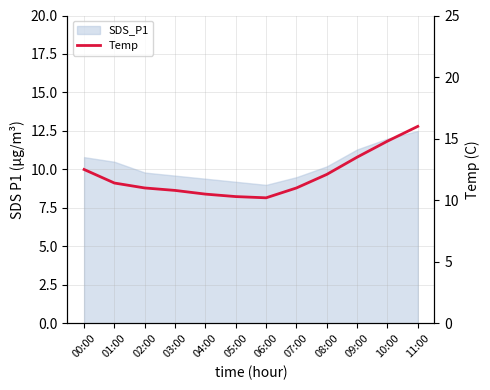

At which label is the value closest to 13?

00:00